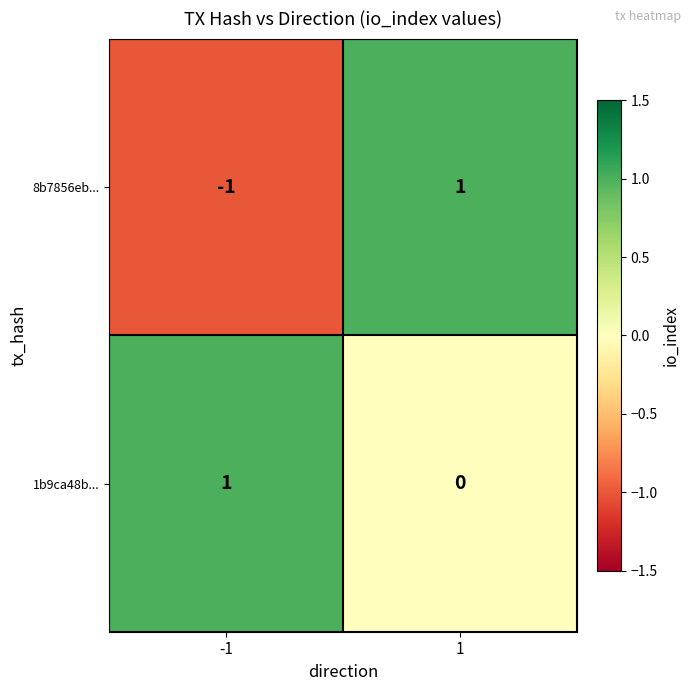

List the series in order of their overall mean, highest first.

1b9ca48b..., 8b7856eb...